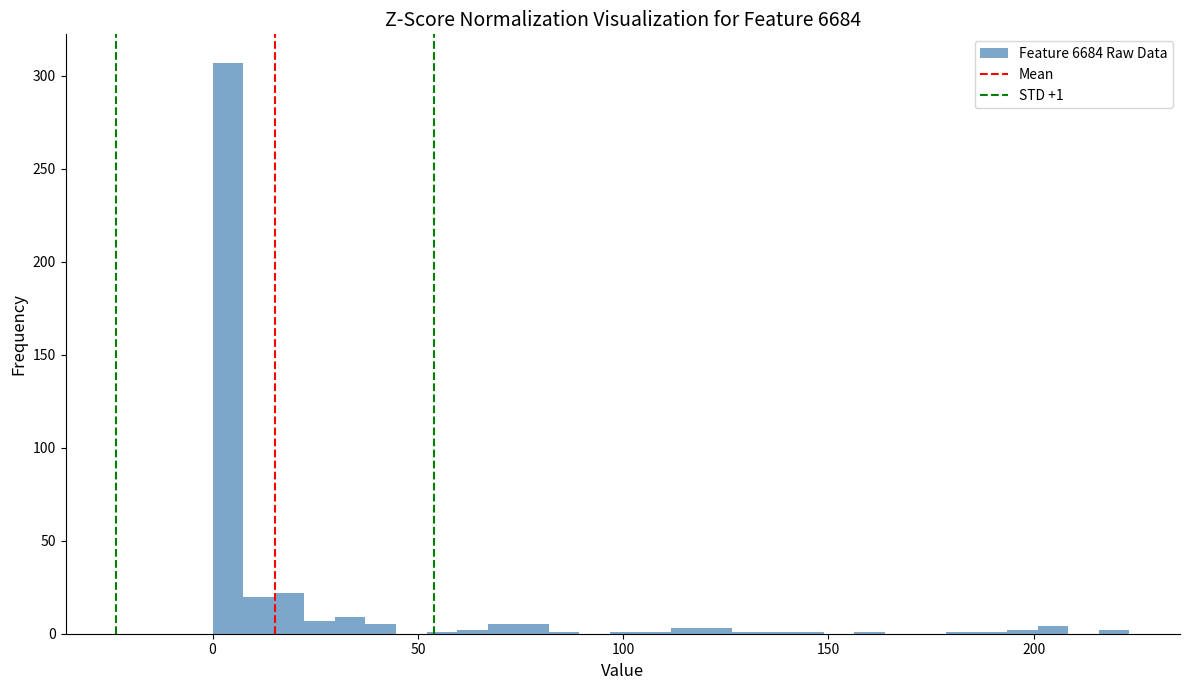

Read against the x-axis, roughly where is the centre of the tallest bar?

5